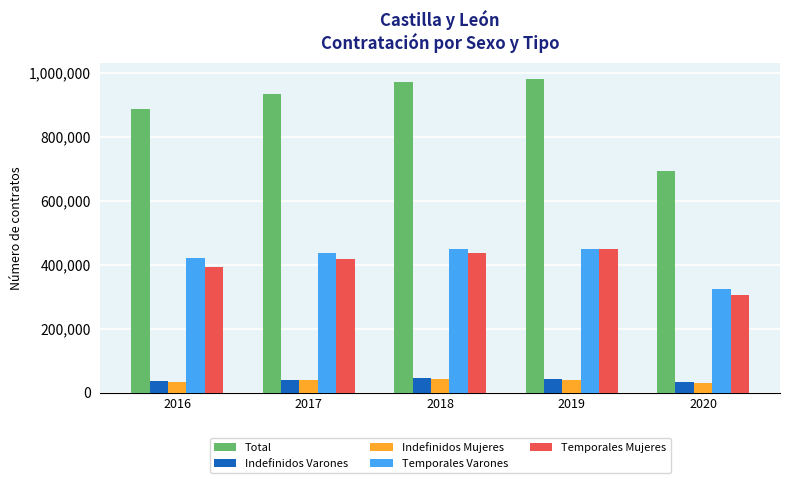

At which label is Temporales Mujeres closest to 376967?

2016